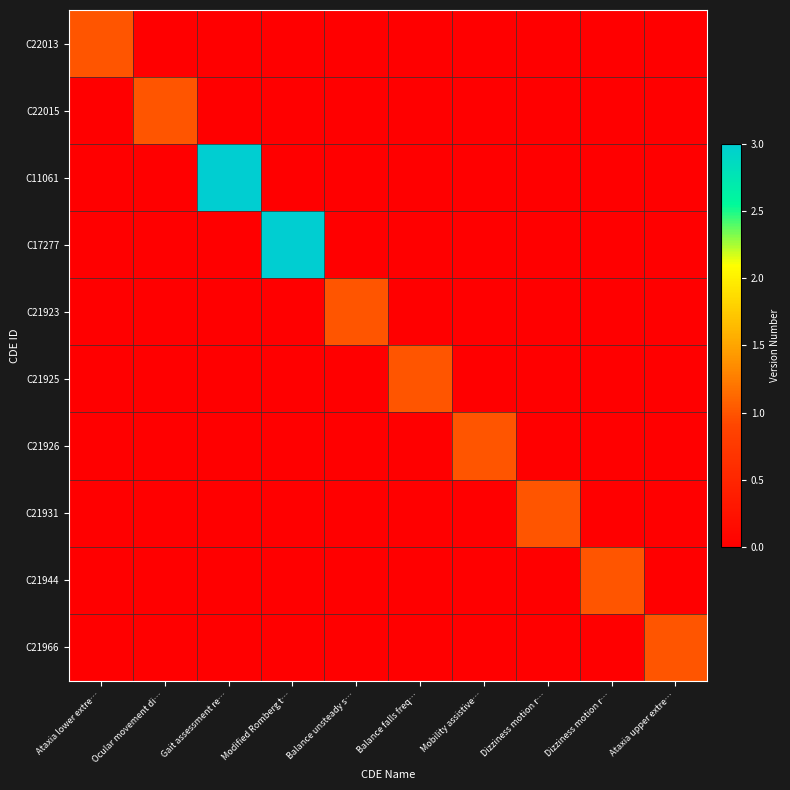

What is the spread (max minus min) of values at Gait assessment re…?

3